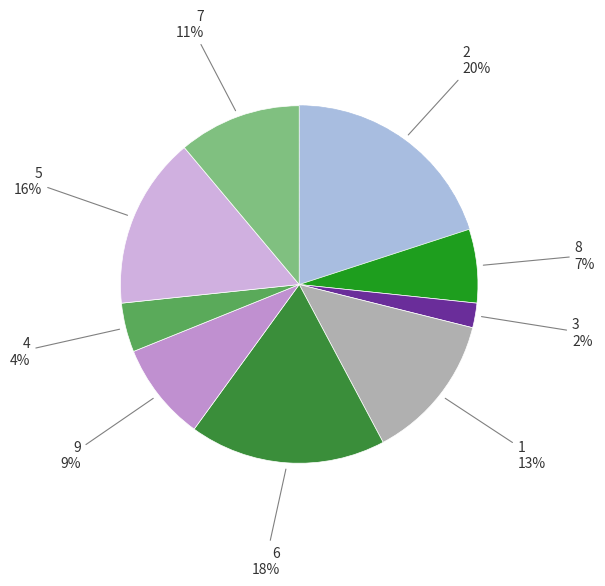

How many segments does this pie chart have?

9